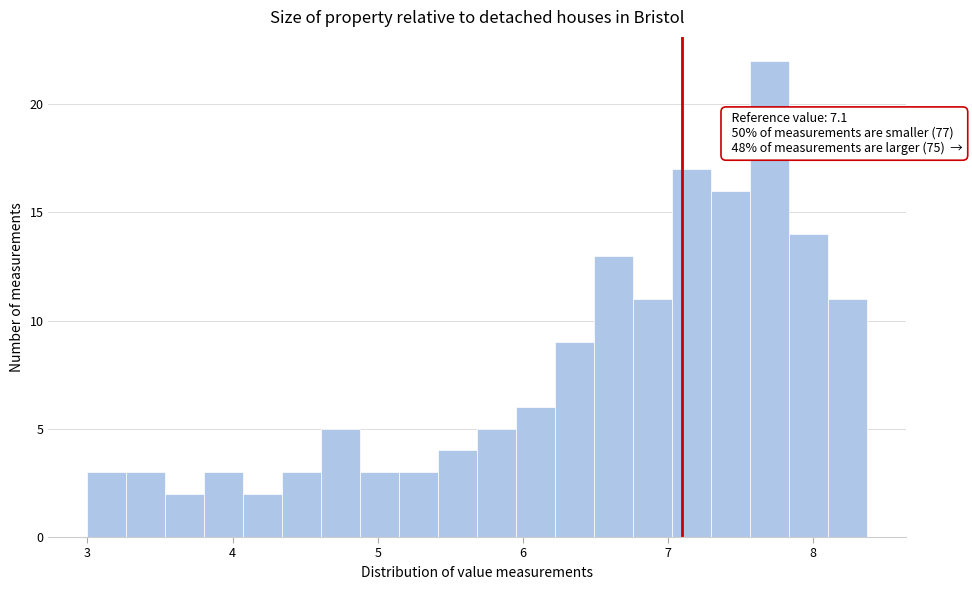

Around what value on the x-axis is the tallest bar? Give the approximate position of its centre, as read against the axis.

7.7